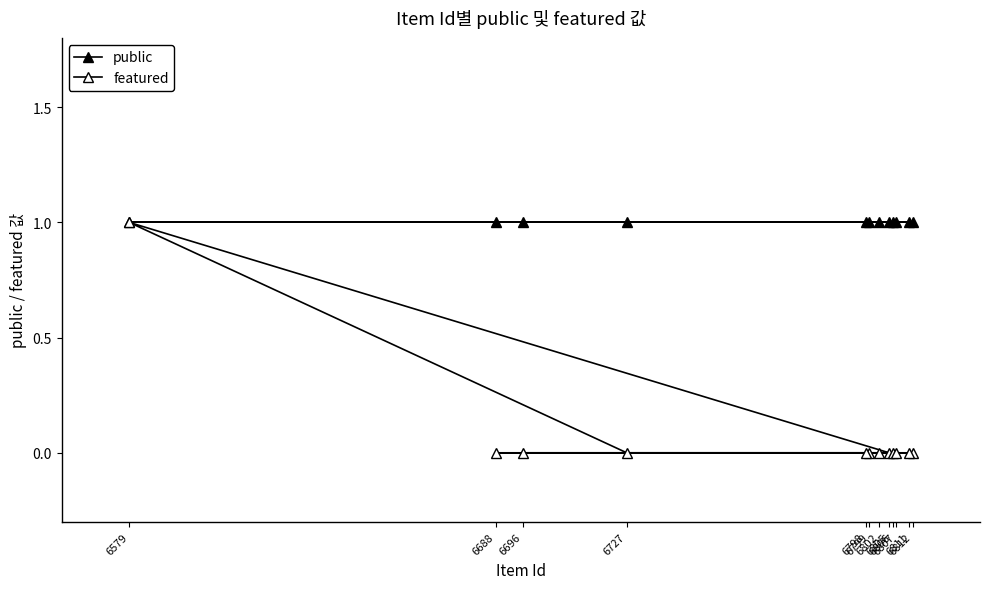

Where is the first local maximum for featured?

6579